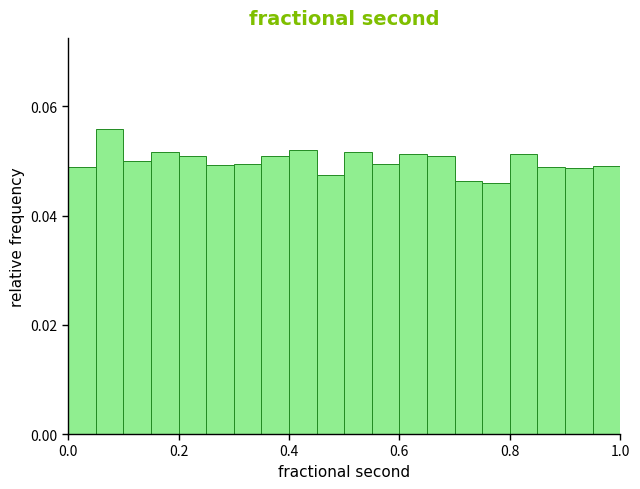

Read against the x-axis, roughly where is the centre of the tallest bar?

0.08